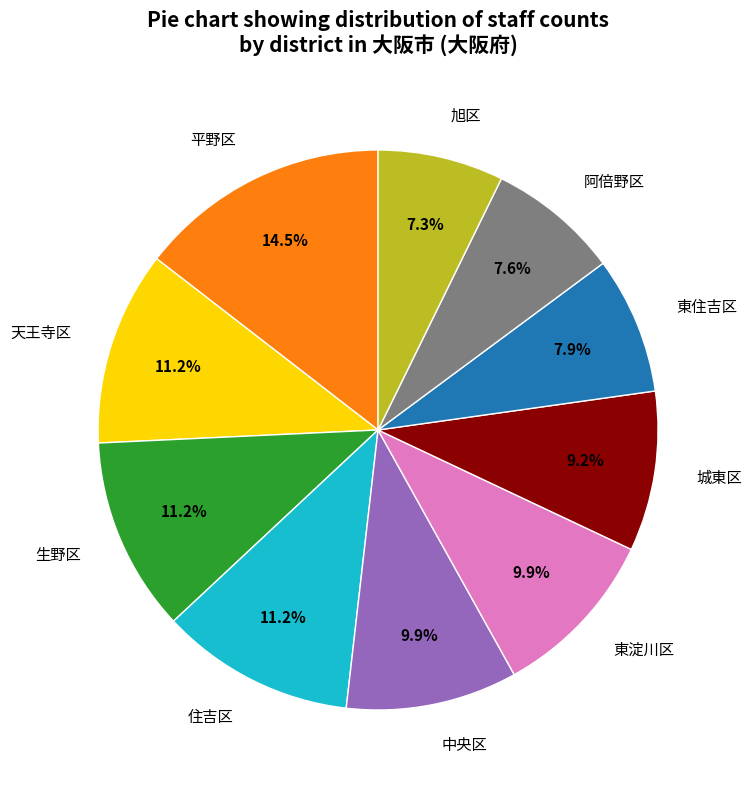

Which slice is the largest?

平野区